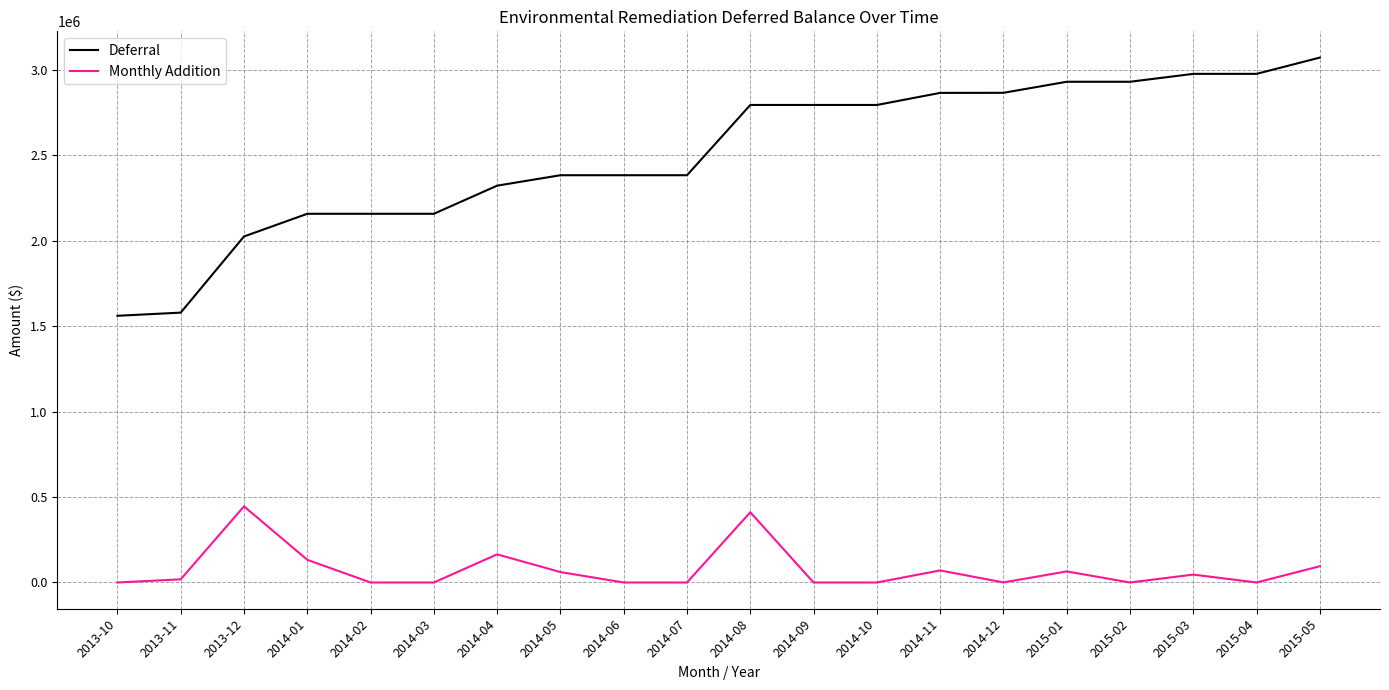

Which series has the widest spread of values?

Deferral